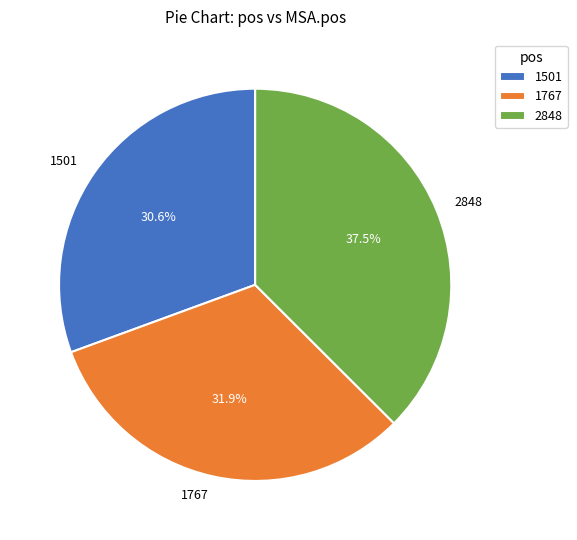

How many slices are in this pie chart?

3